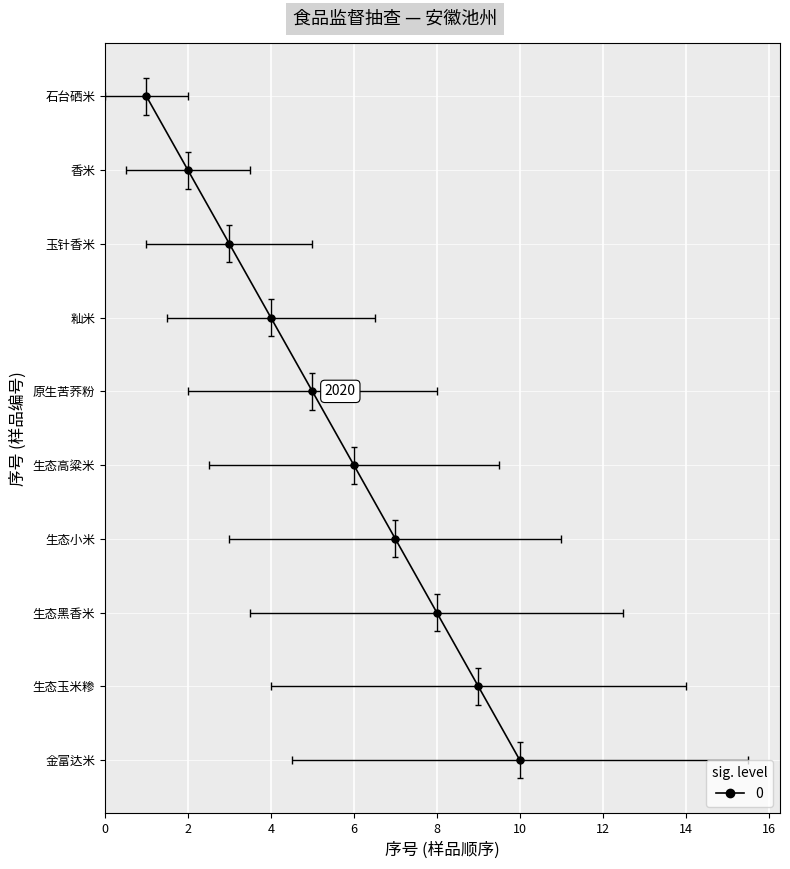

How many data points are above 6?

4